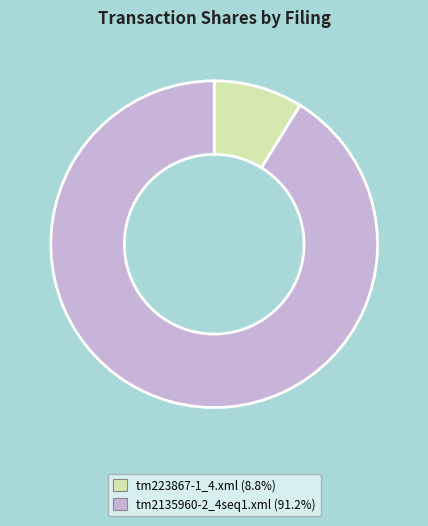

Does tm2135960-2_4seq1.xml represent more than half of the total?

Yes